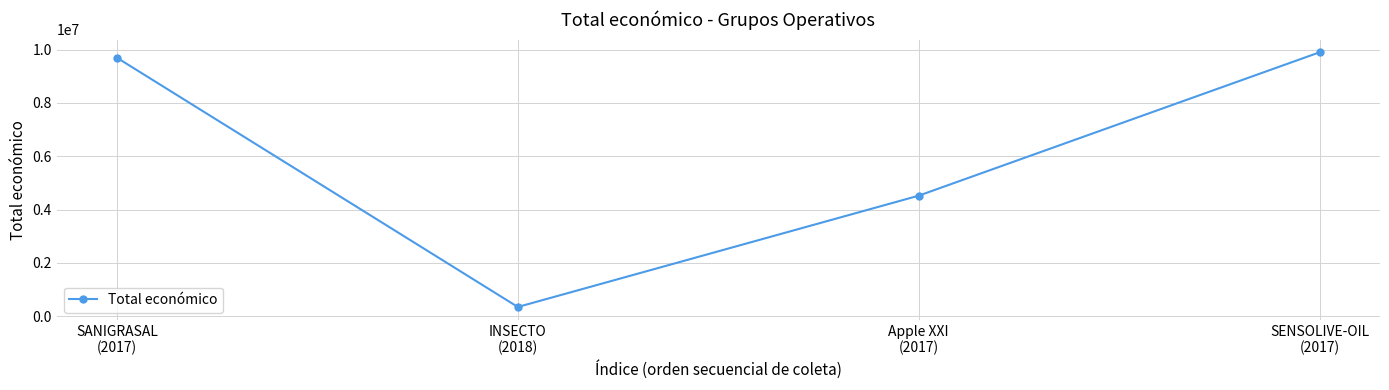

What is the minimum value shown in the chart?

344243